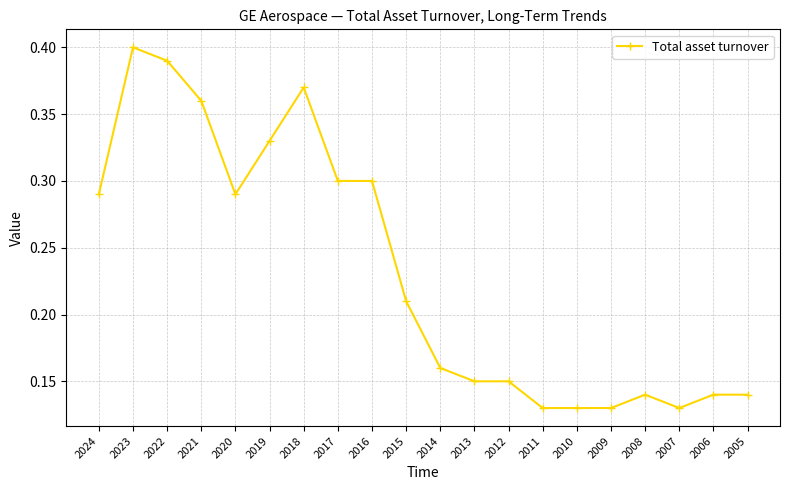

At which category does the chart reach its peak across all series?

2023